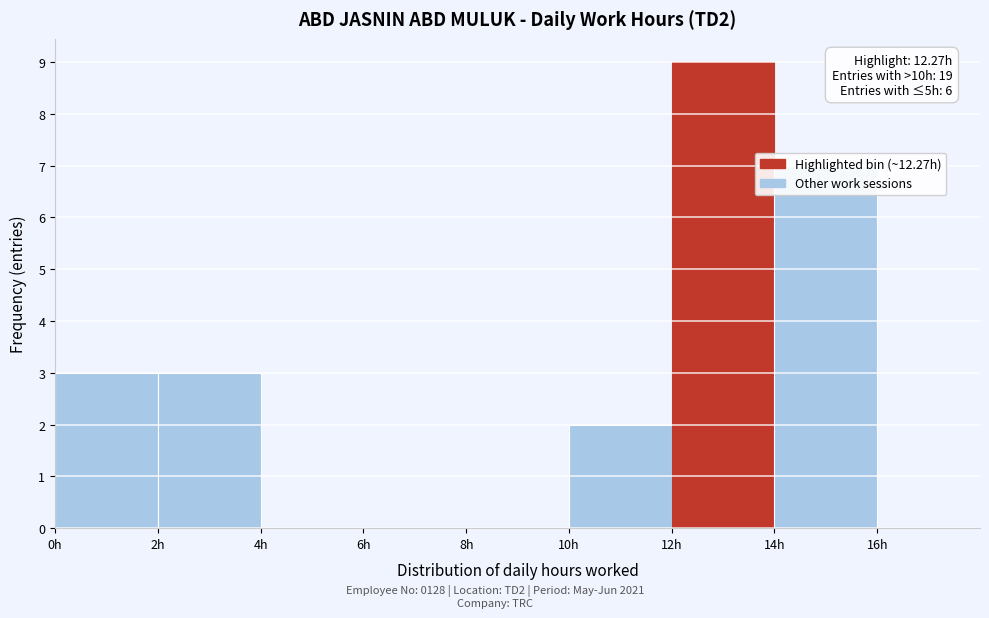

Which range on the x-axis has the tallest bar?

12 to 14